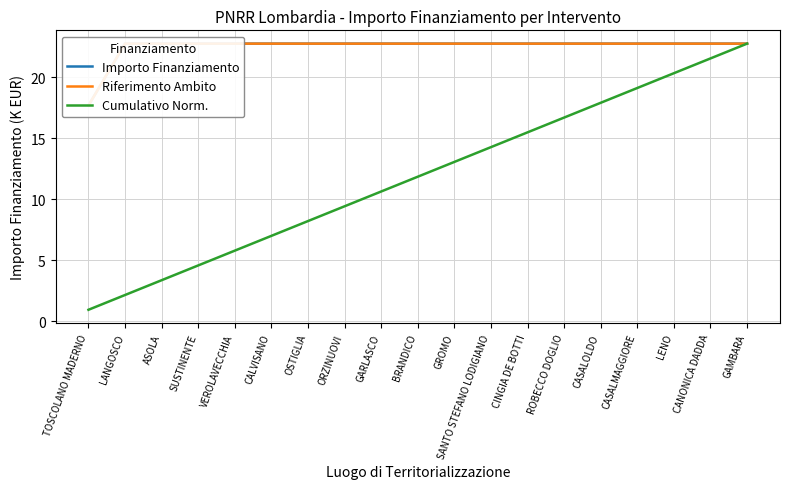

What is the value of the Cumulativo Norm. point at the 16th from the left?

19.1